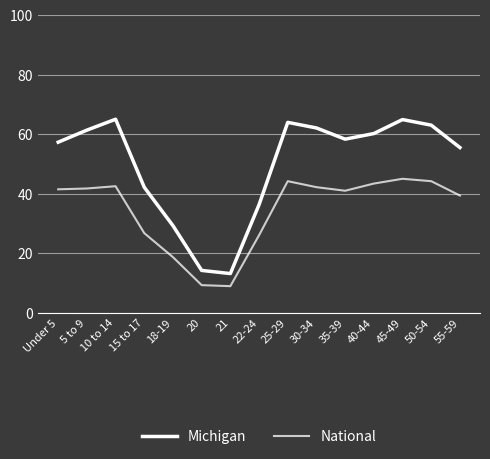

Is this an area chart (filled region under the line)?

No